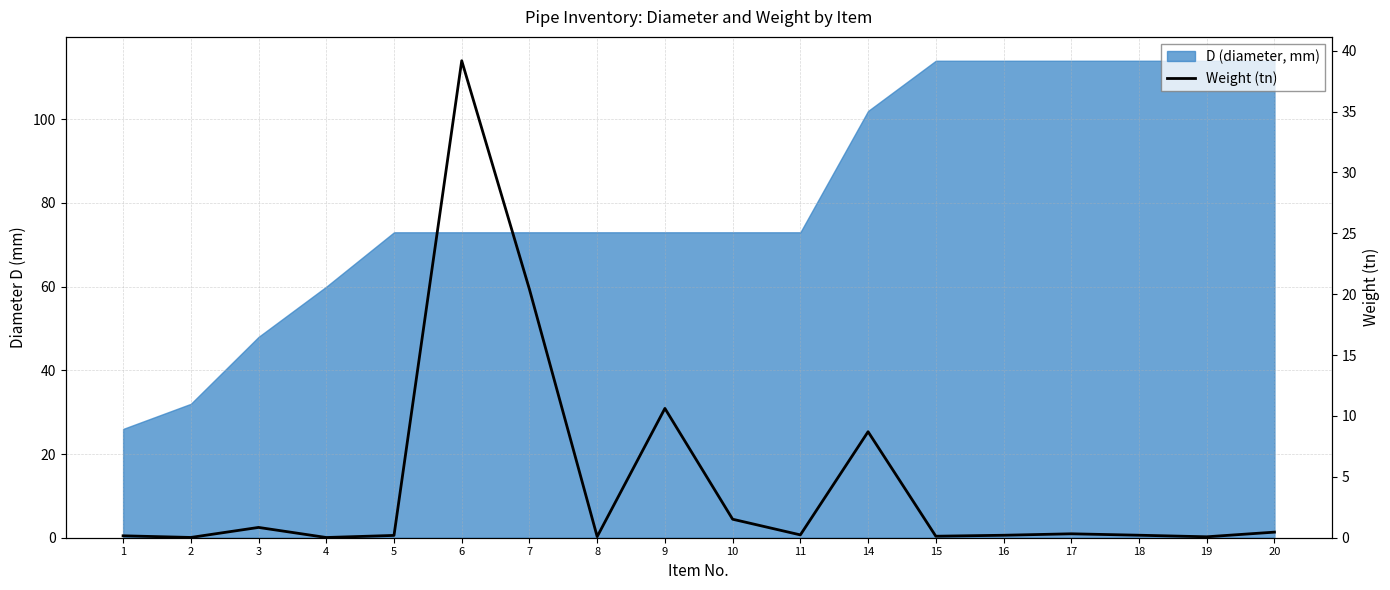

What is the value of the 15th point from the left?

0.3